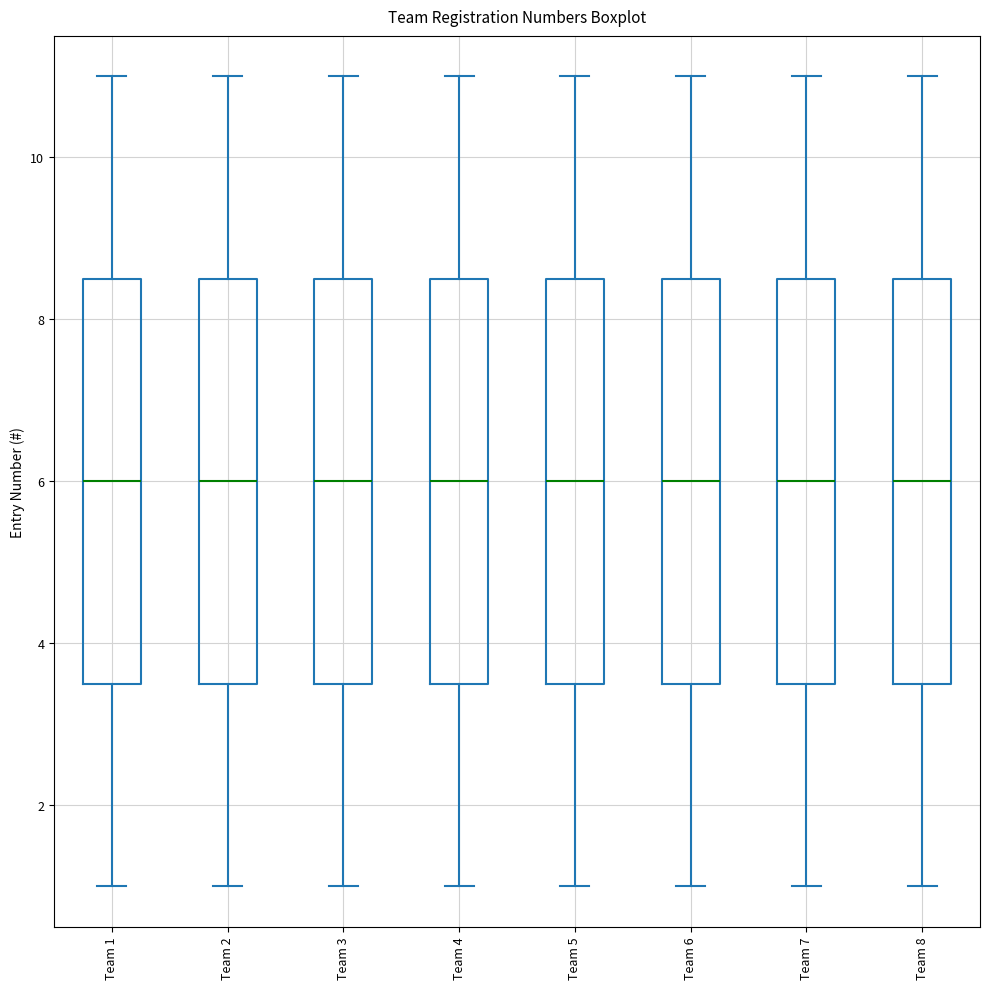

Where does the median line of the box for Team 8 sit on the y-axis? The values are not printed on the chart, so give them approximately, as read against the axis.

6.0